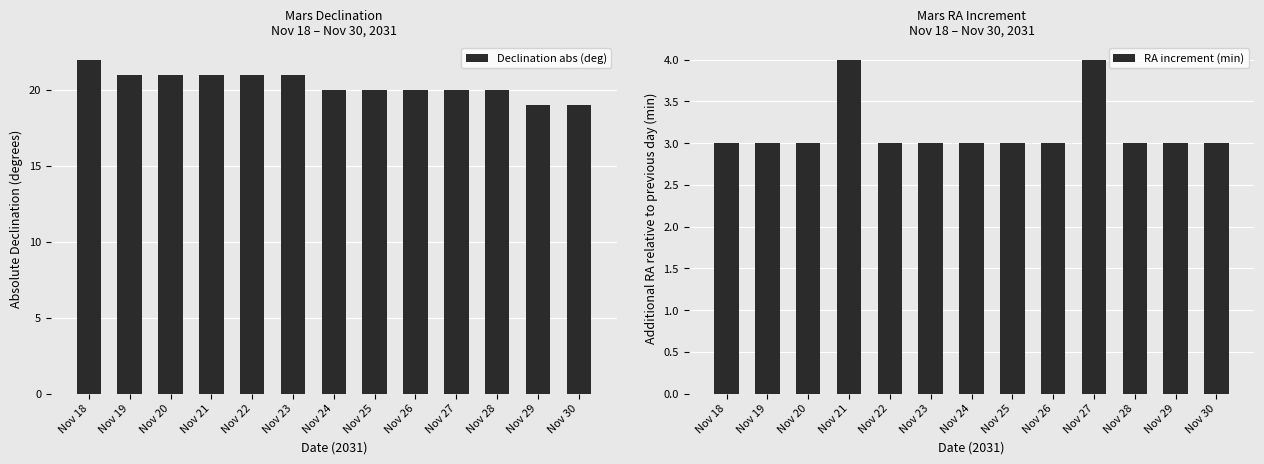

Reading left to right, what are all the values shown in this chart?

Declination abs (deg): 22	21	21	21	21	21	20	20	20	20	20	19	19
RA increment (min): 3	3	3	4	3	3	3	3	3	4	3	3	3